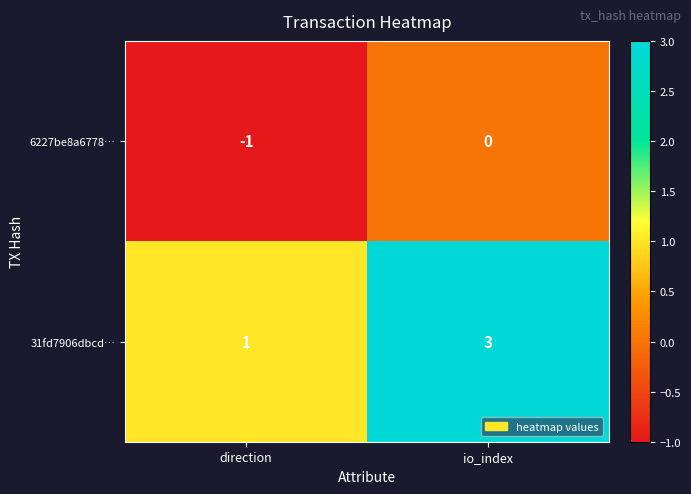

Which label corresponds to the smallest value in the chart?

direction